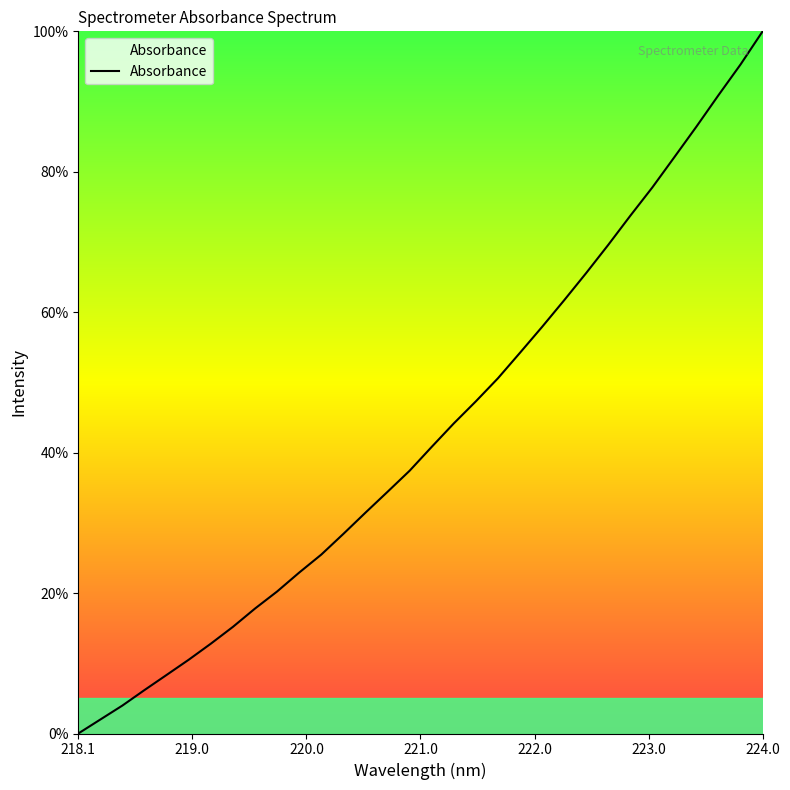

What is the difference between the maximum and second lowest values?

98.0